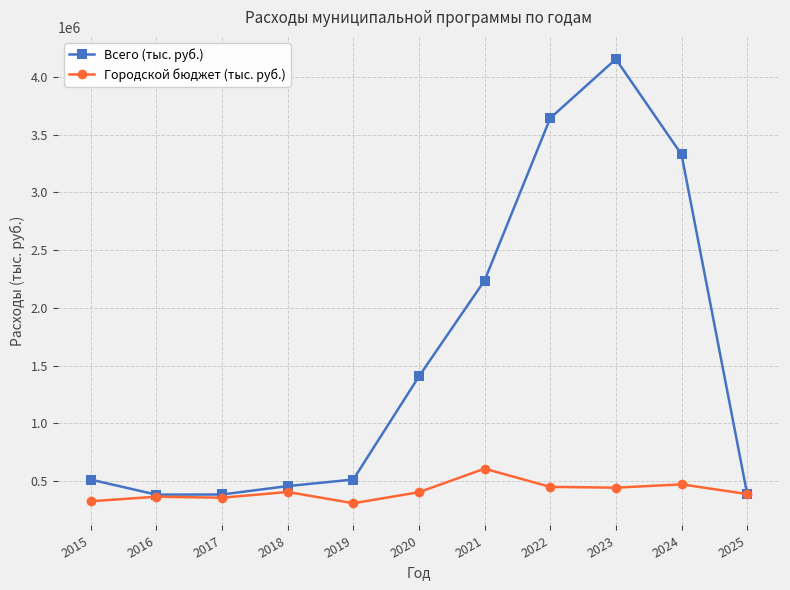

At which category is the sum across all series the highest?

2023